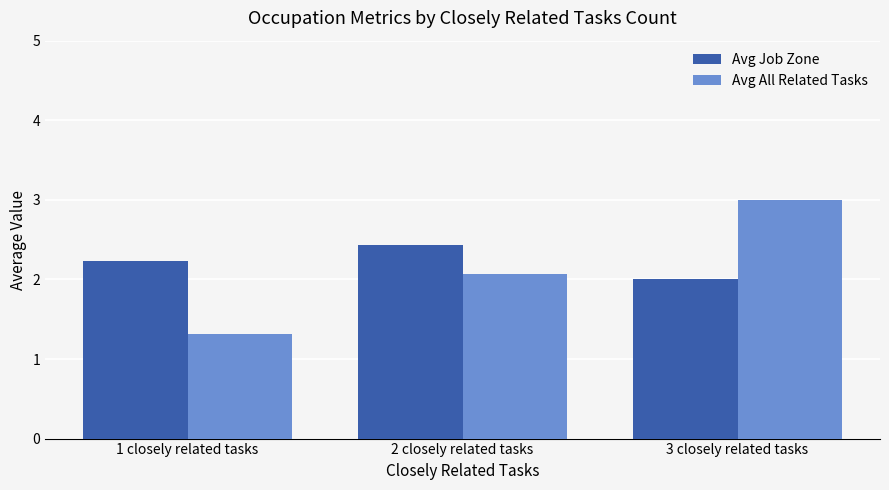

What are all the series names shown in the legend?

Avg Job Zone, Avg All Related Tasks